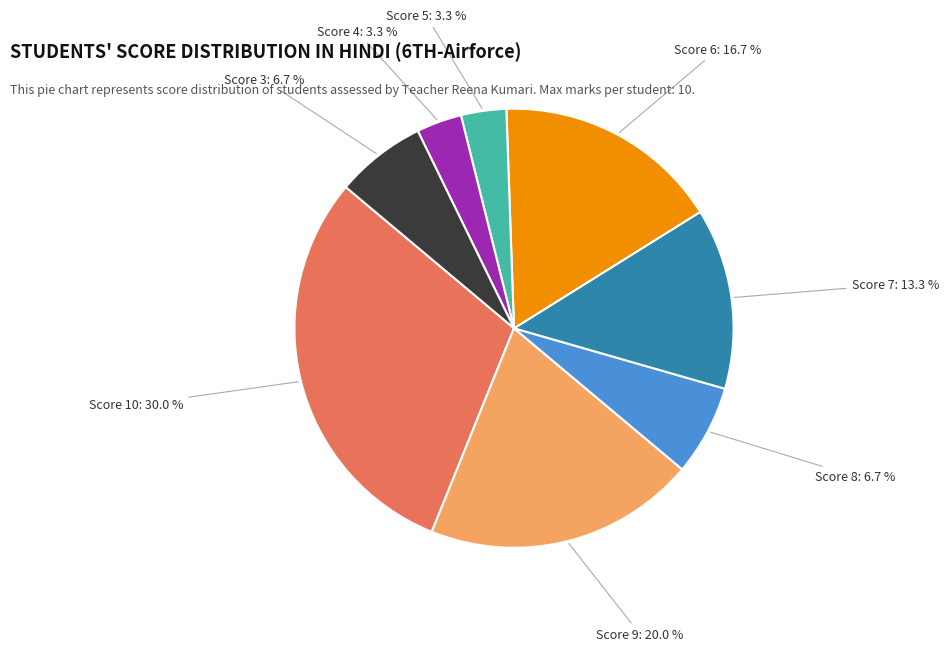

Is there a majority slice in this chart?

No